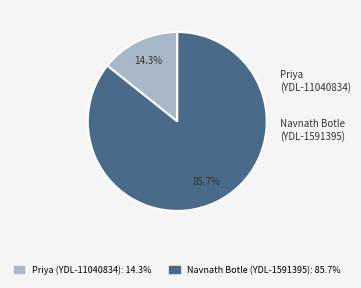

True or false: Priya (YDL-11040834) accounts for 14% of the total.

True